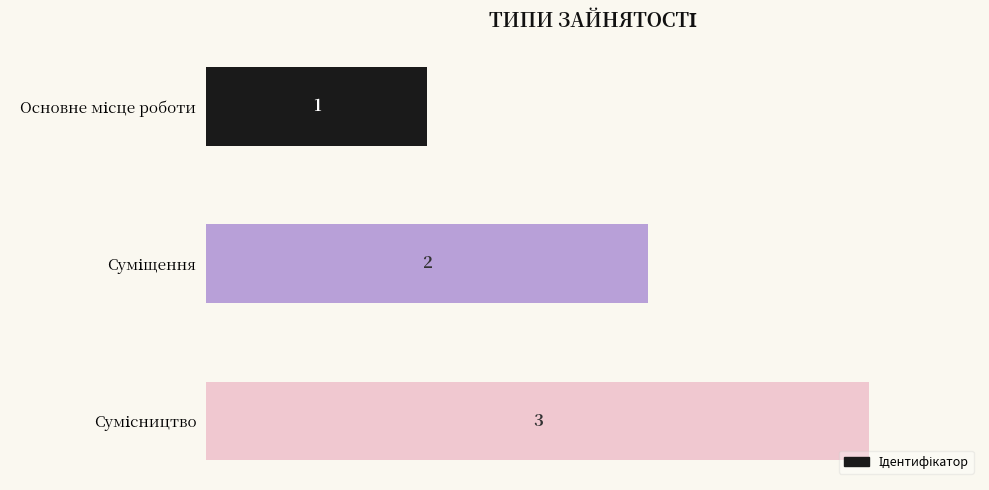

What is the value of the 3rd bar from the top?

3